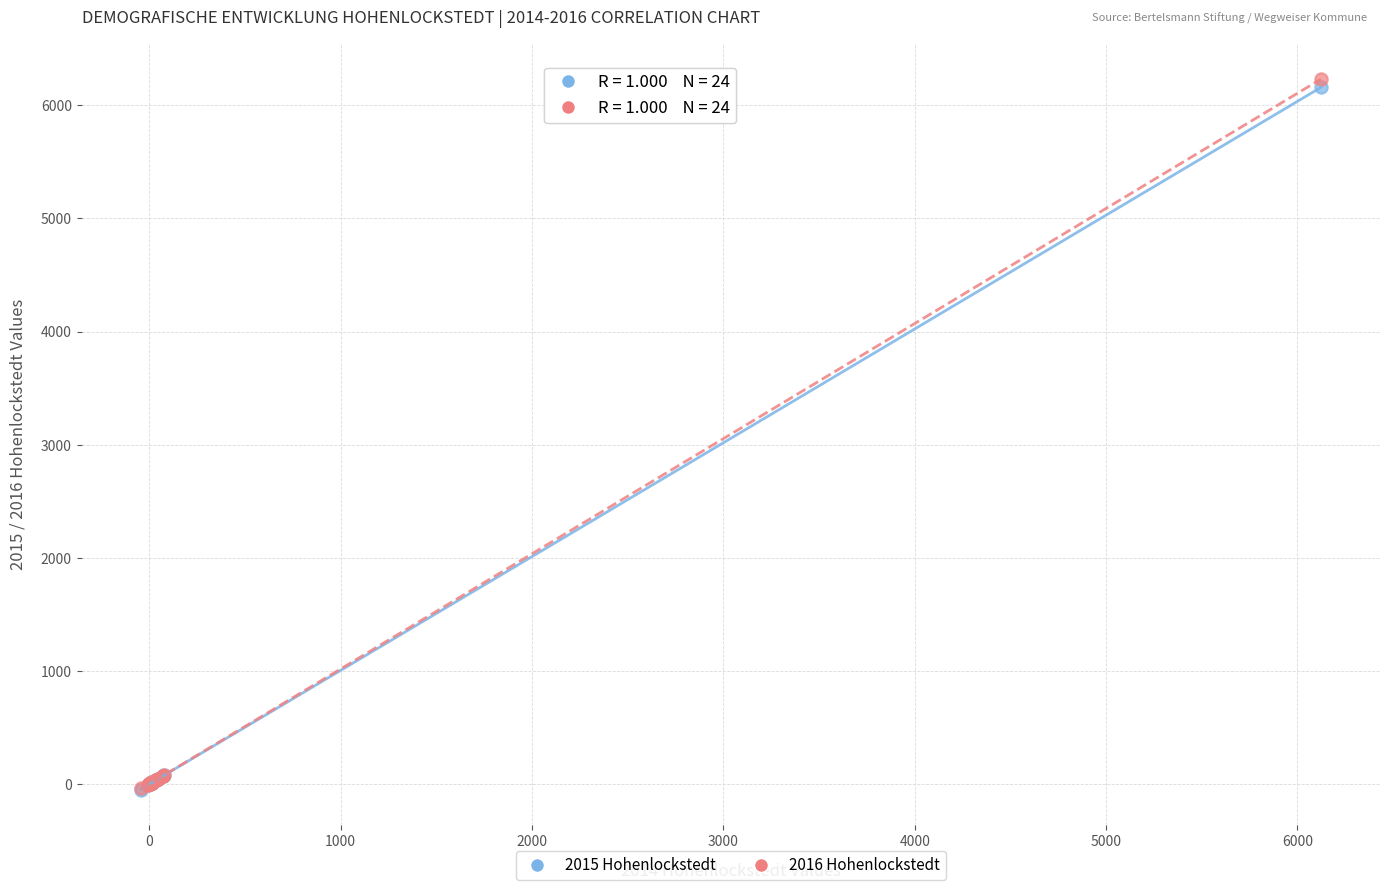

Which series contains the highest Y value?

2016 Hohenlockstedt